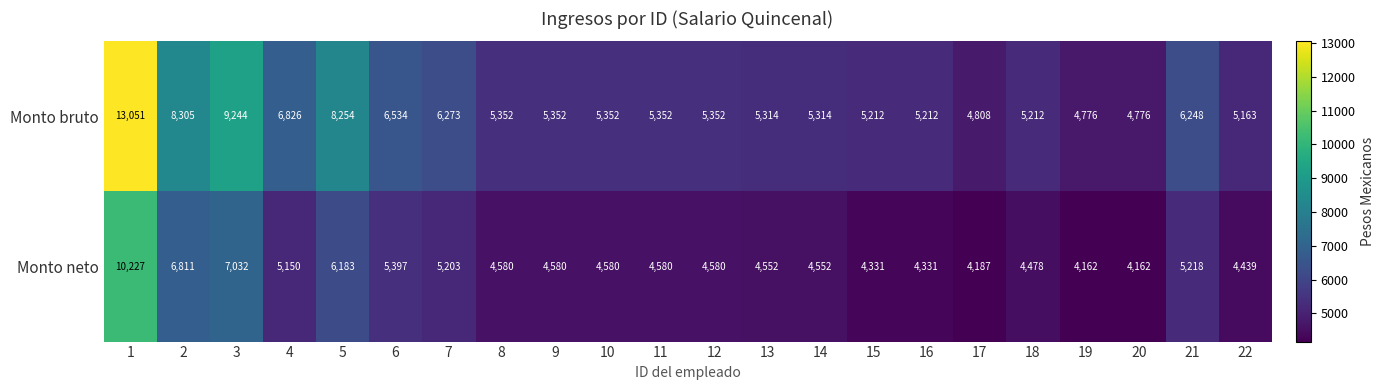

What is the difference between the maximum and second lowest values in the Monto bruto series?

8275